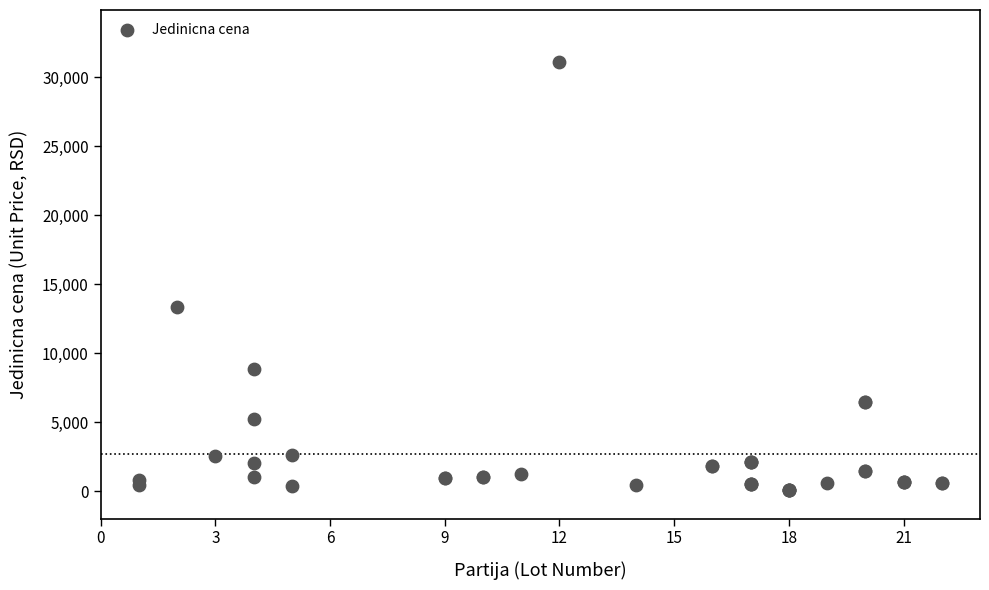

What Y value in the scatter plot is closest to 15605?

13336.0